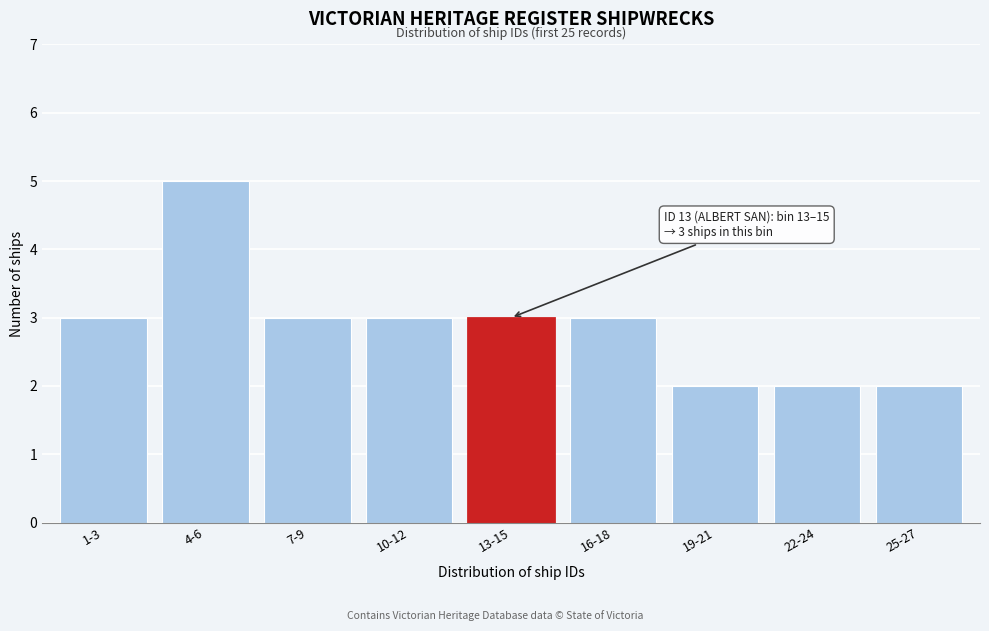

Reading left to right, what are all the values shown in this chart?

3	5	3	3	3	3	2	2	2